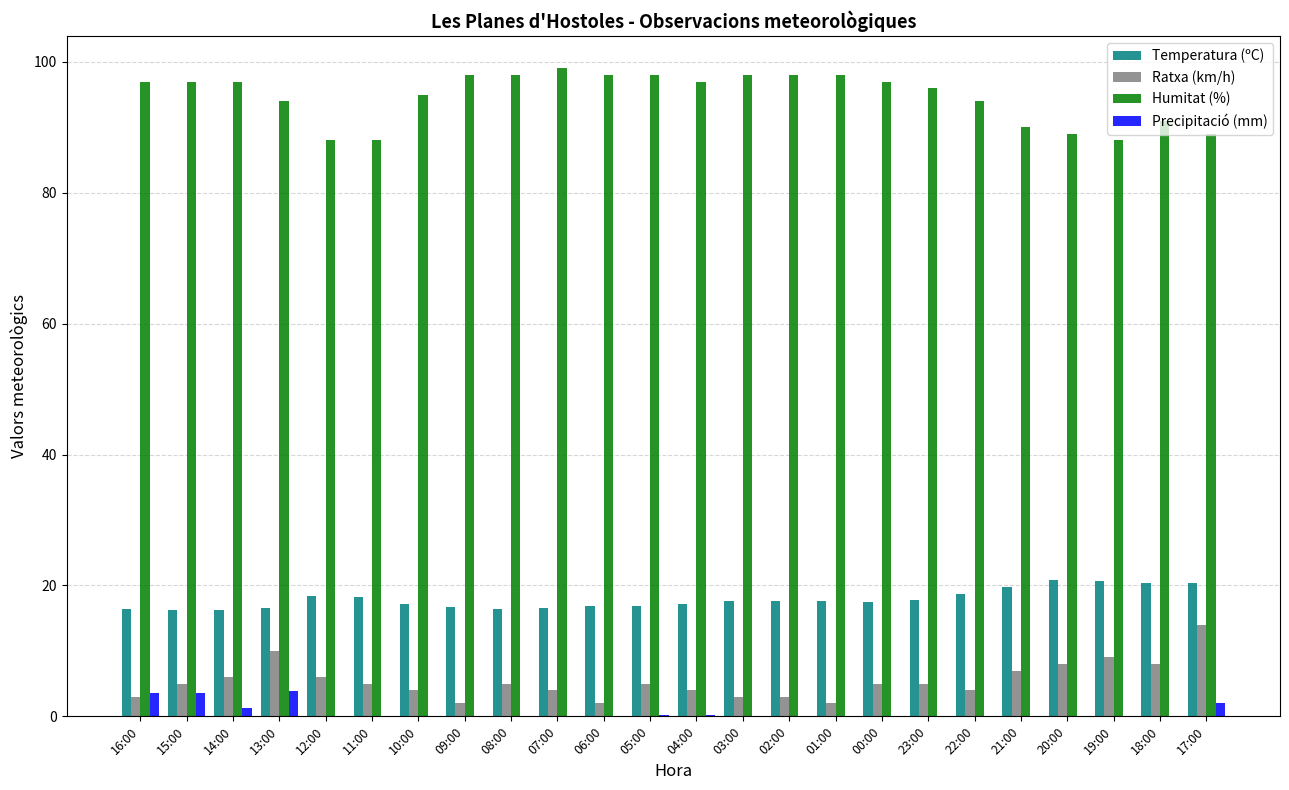

What is the sum of all Precipitació (mm) values?

14.6